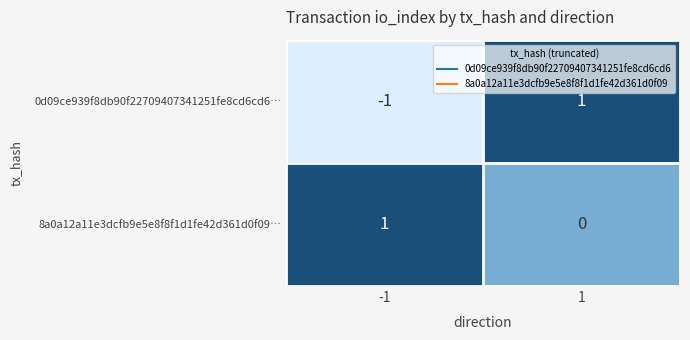

List the series in order of their overall mean, lowest first.

0d09ce939f8db90f22709407341251fe8cd6cd6…, 8a0a12a11e3dcfb9e5e8f8f1d1fe42d361d0f09…